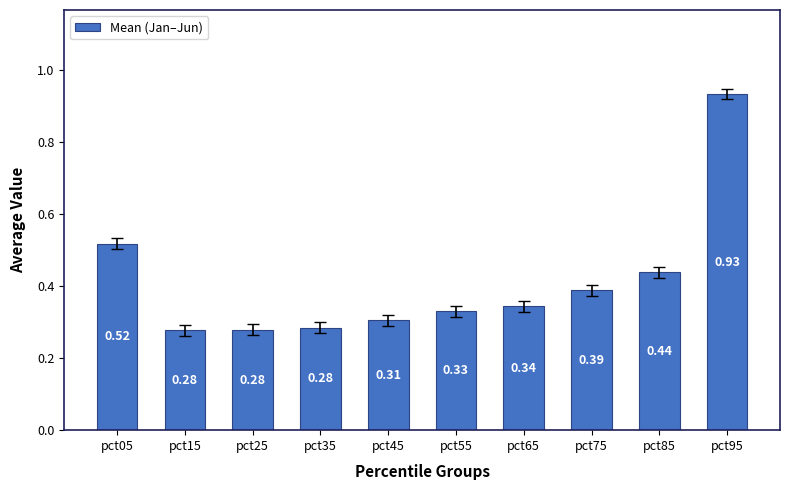

Between pct05 and pct85, which is larger?

pct05